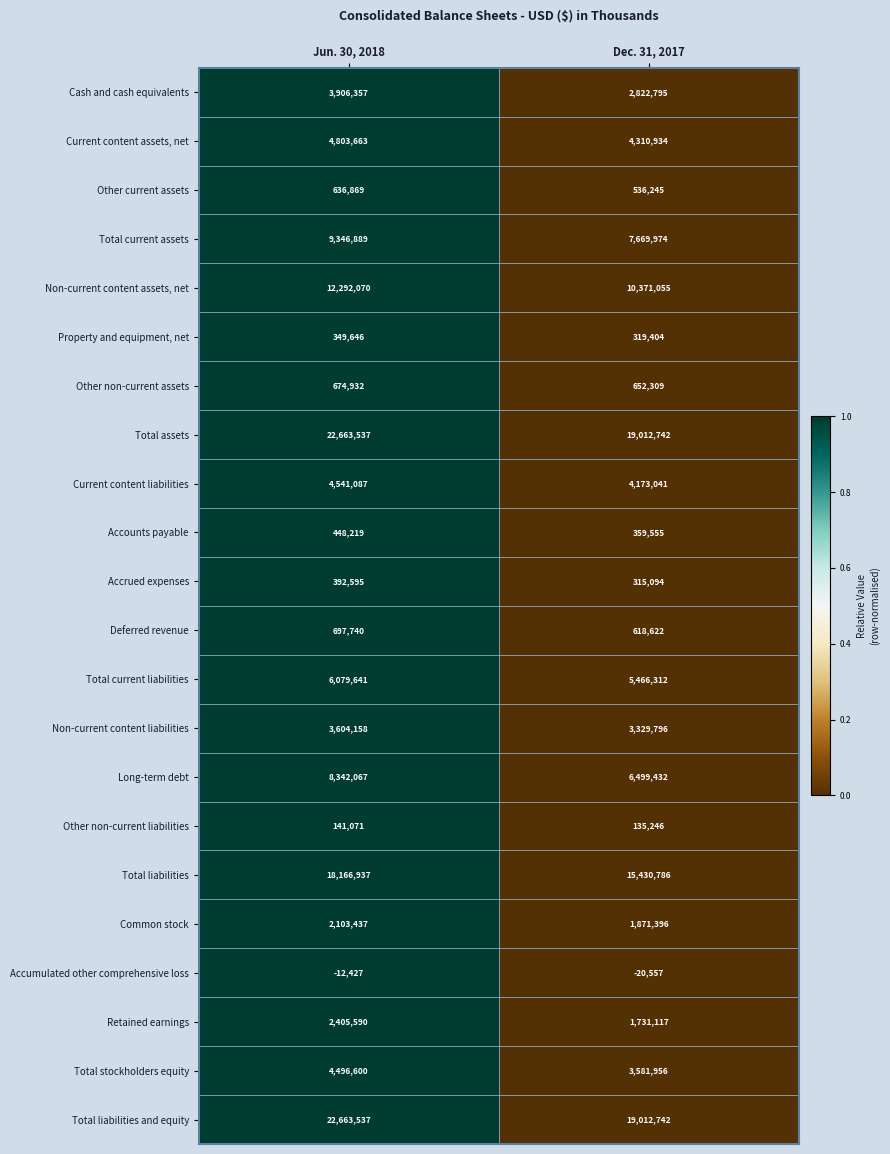

What value does the Cash and cash equivalents series have at Jun. 30, 2018, to the nearest 50?

3906350